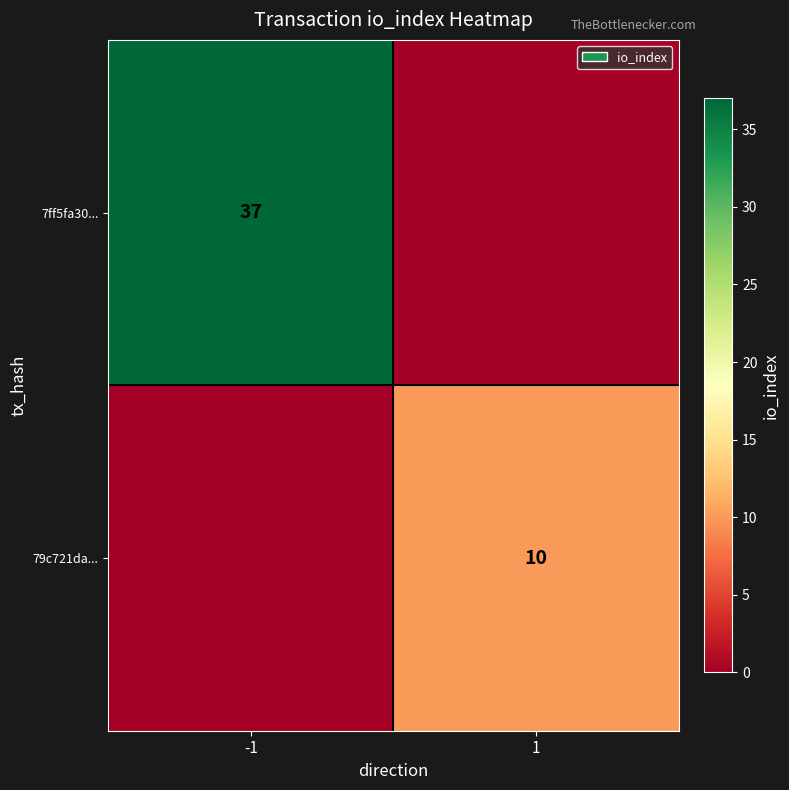

Which has a higher value, -1 or 1?

-1